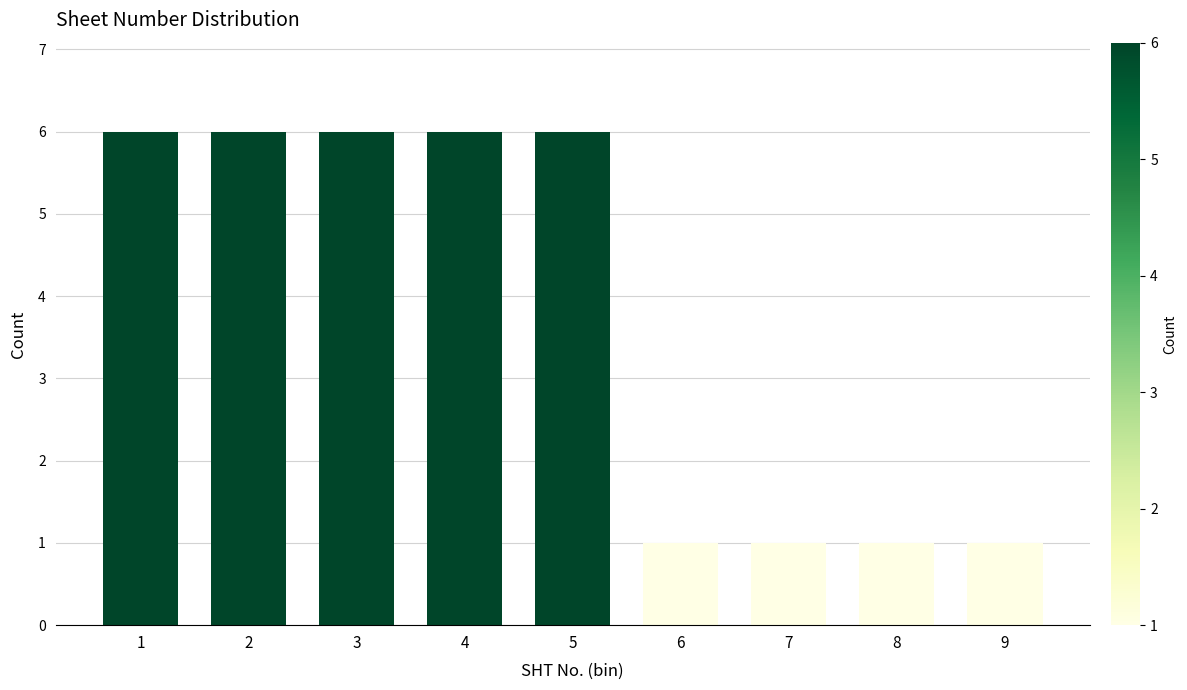

Reading right to left, list all the values displayed in this chart.

1	1	1	1	6	6	6	6	6